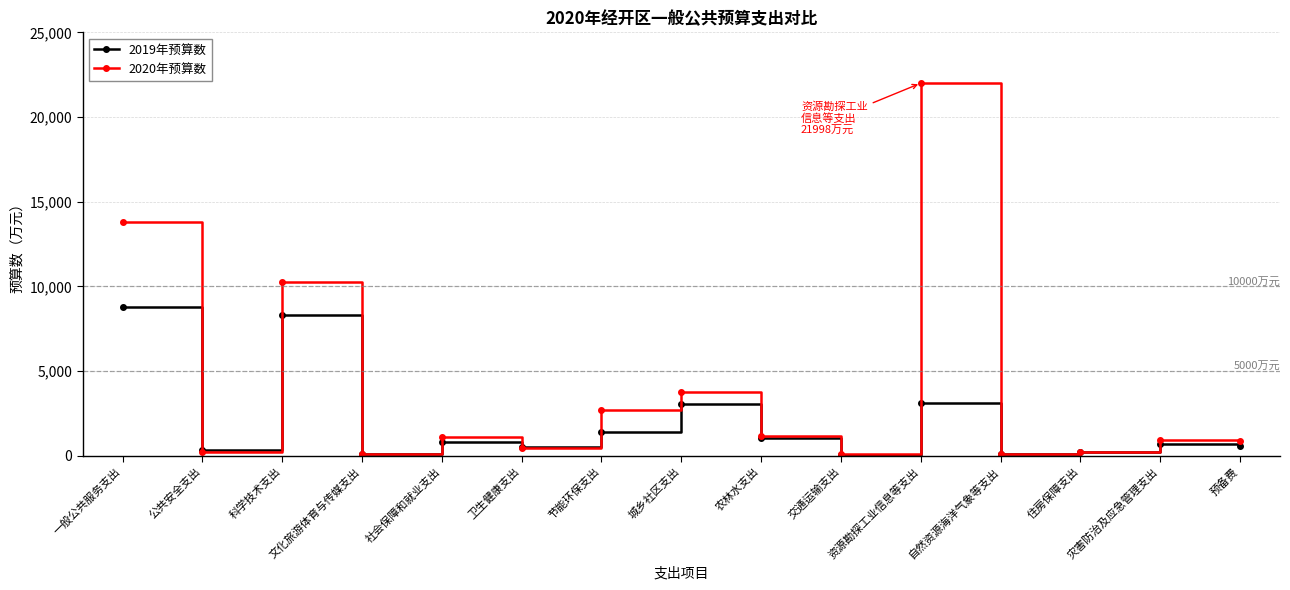

After their last crossing, which series has the higher values: 2019年预算数 or 2020年预算数?

2020年预算数